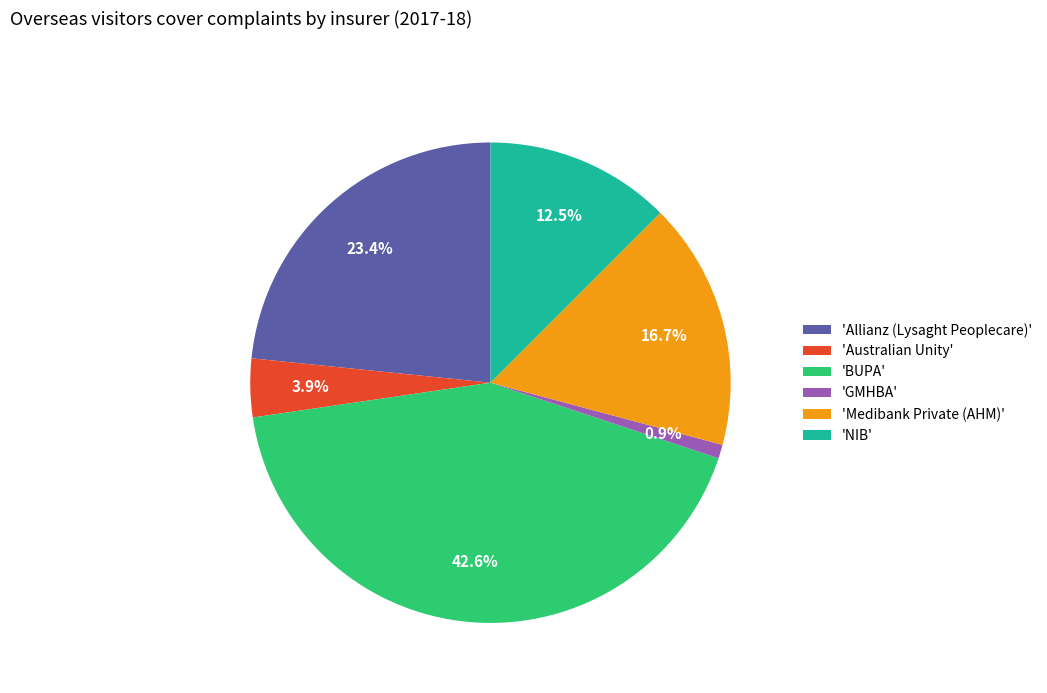

Rank the categories by value from highest to lowest.

'BUPA', 'Allianz (Lysaght Peoplecare)', 'Medibank Private (AHM)', 'NIB', 'Australian Unity', 'GMHBA'